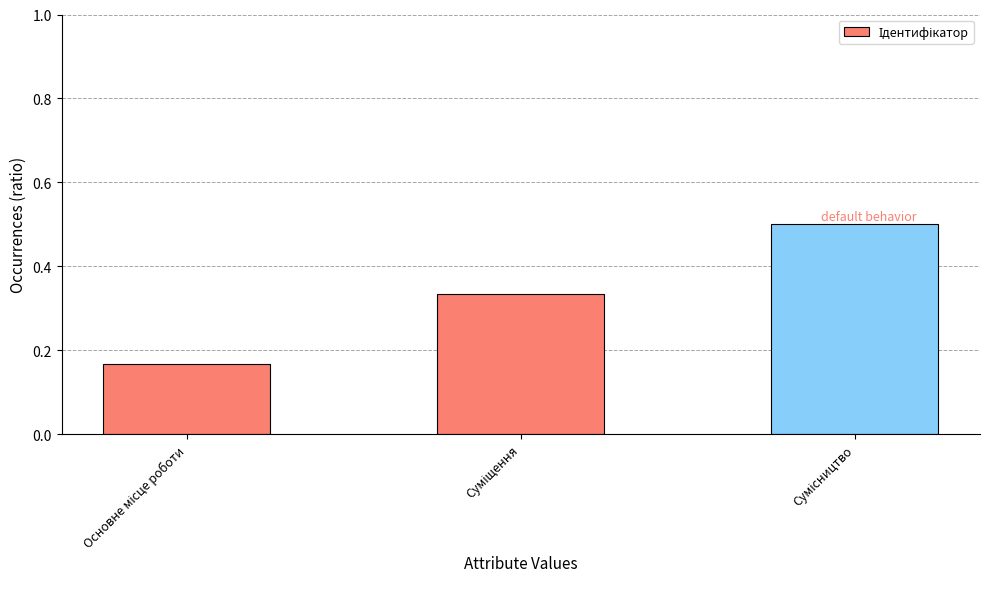

How many values are between 0 and 1?

3